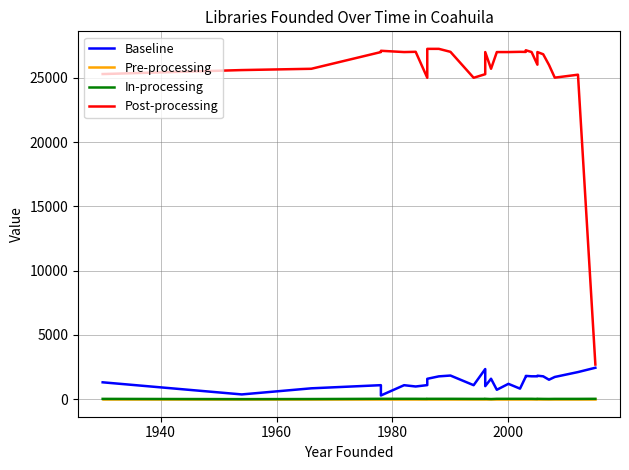

What is the sum of all In-processing values?

864